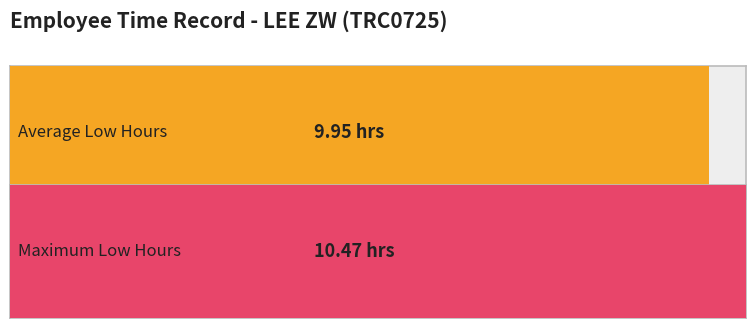

Are the bars grouped side by side (vs. stacked)?

No